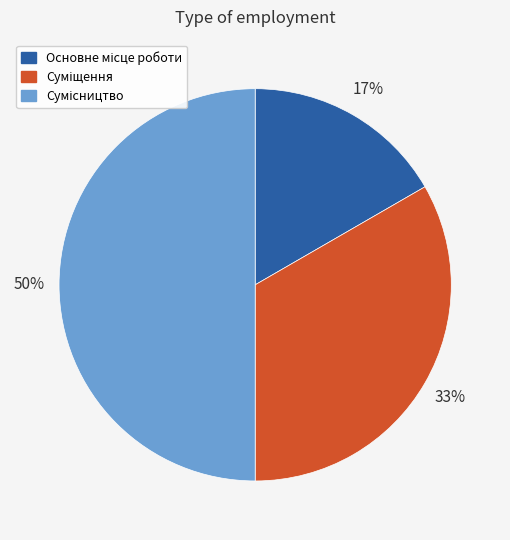

To the nearest percent, what is the difference between the largest and smallest slice percentages?

33%